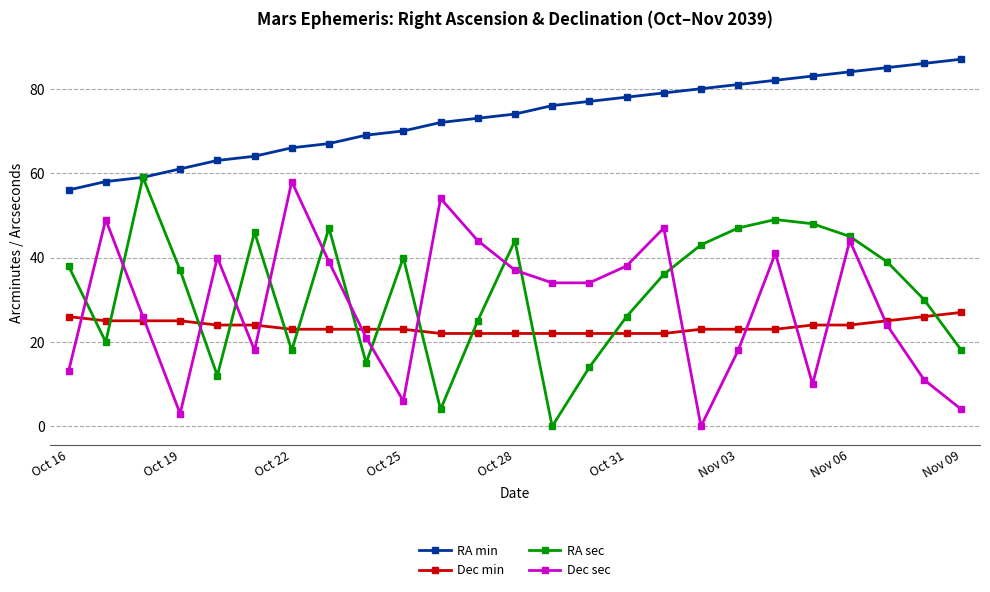

What is the sum of all RA min values?

1830